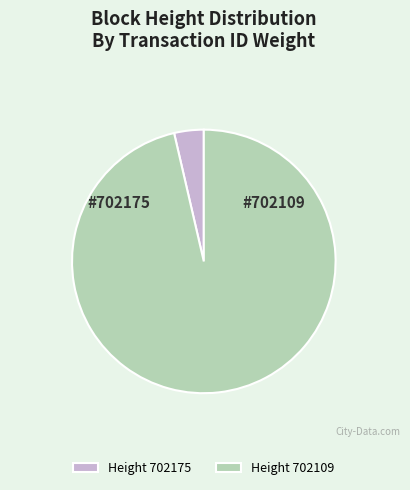

True or false: Height 702175 accounts for 4% of the total.

True